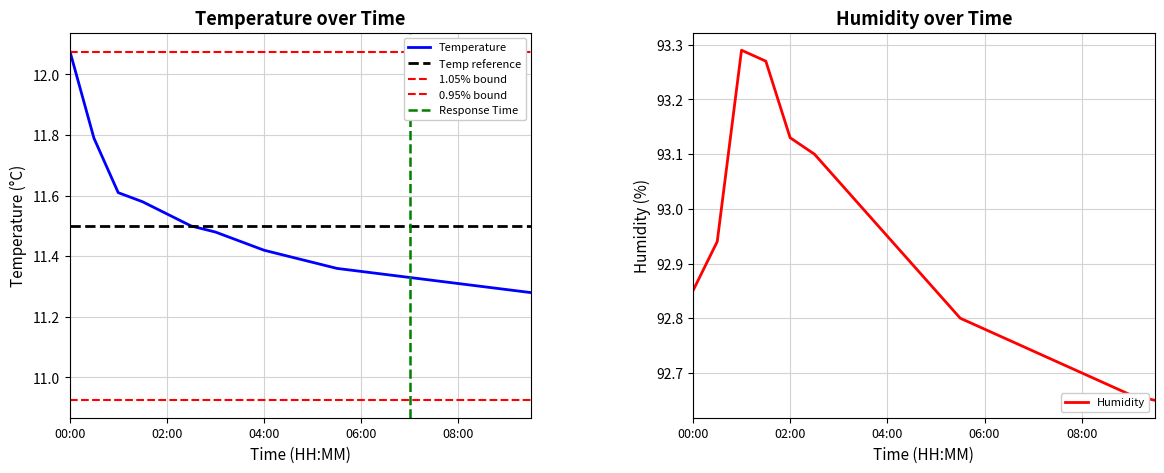

The temperature series shows 3.5 at 06:30. True or false?

False